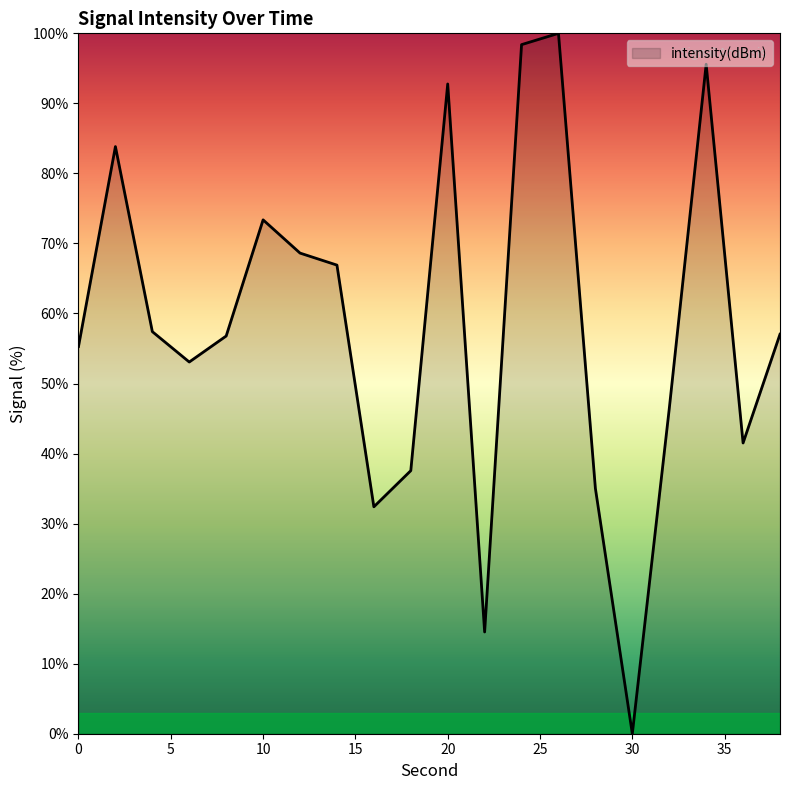

What is the difference between the maximum and minimum values?

100.0